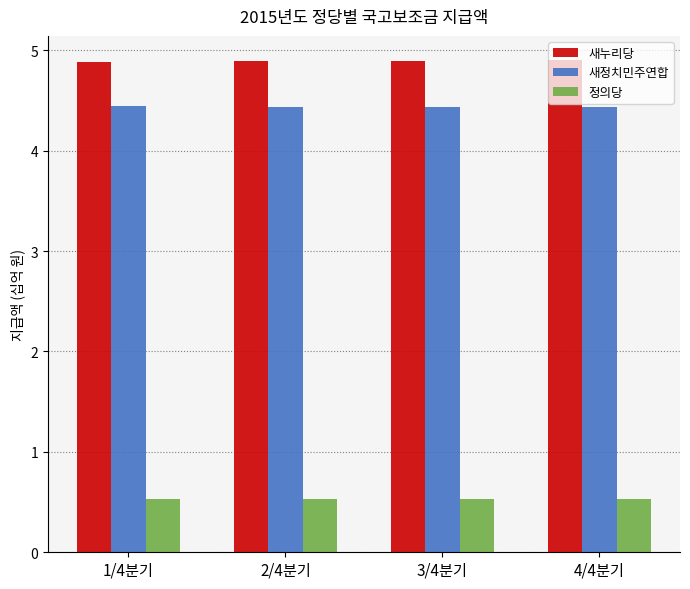

What is the difference between the highest and lowest values at 4/4분기?

4.4